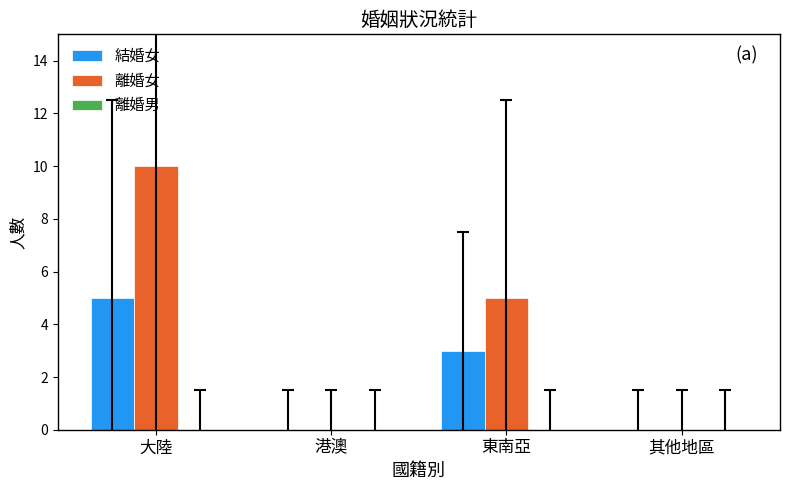

What is the approximate value of 離婚女 at 大陸?

10